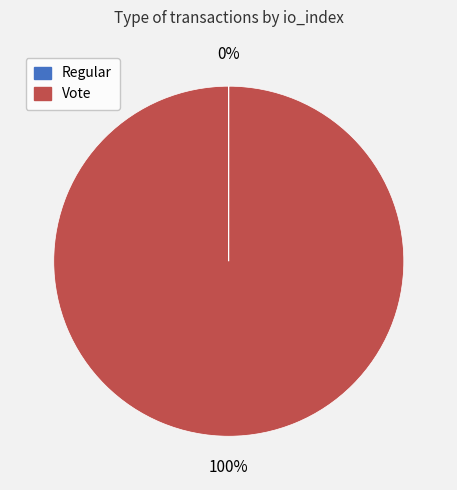

The Vote slice represents 100% of the pie. True or false?

True